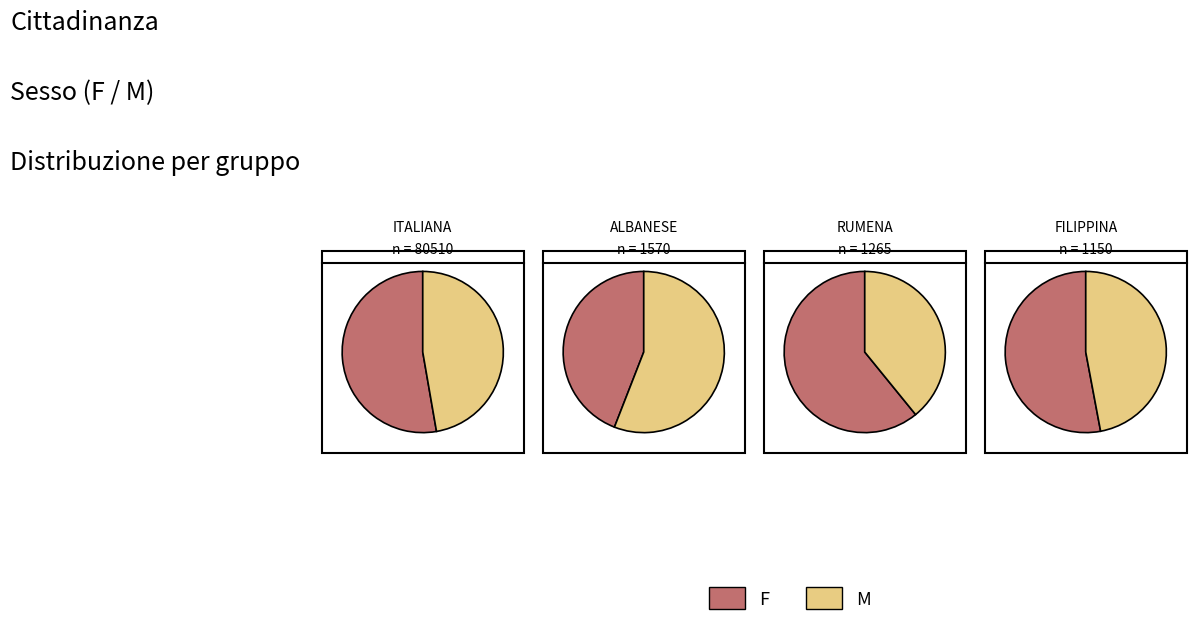

True or false: 8 accounts for 1% of the total.

False